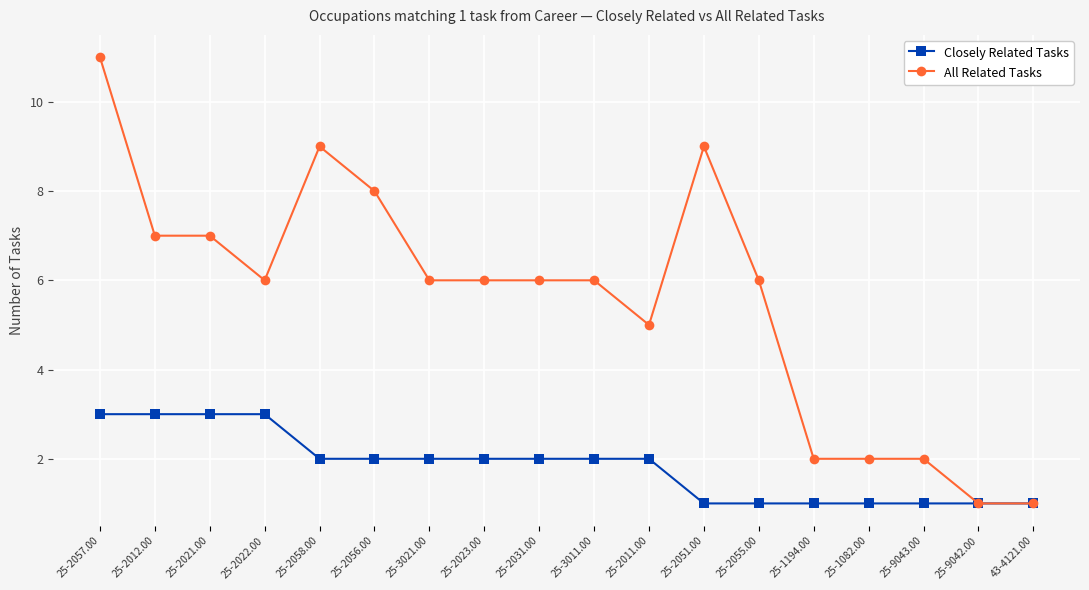

What value does the Closely Related Tasks series have at 25-9043.00?

1